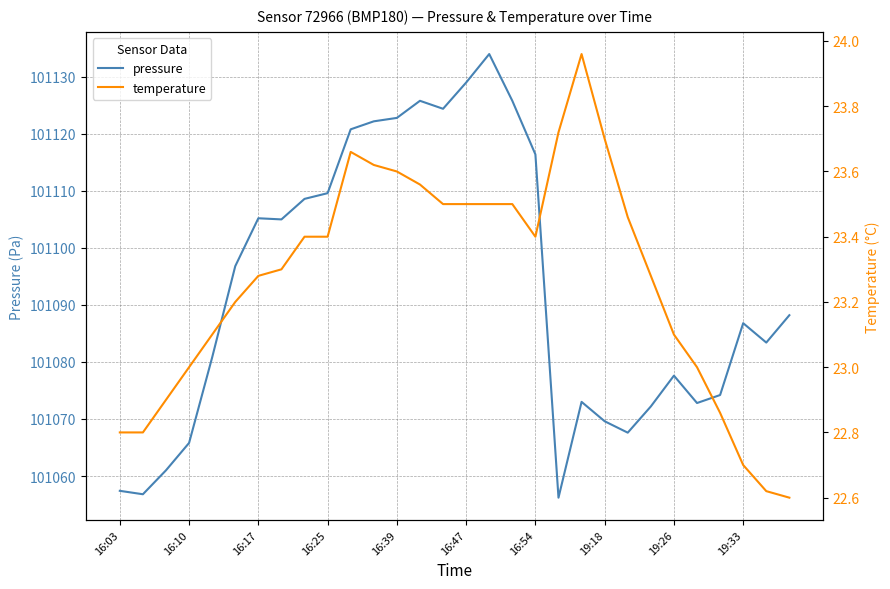

True or false: pressure and temperature intersect in this chart.

False